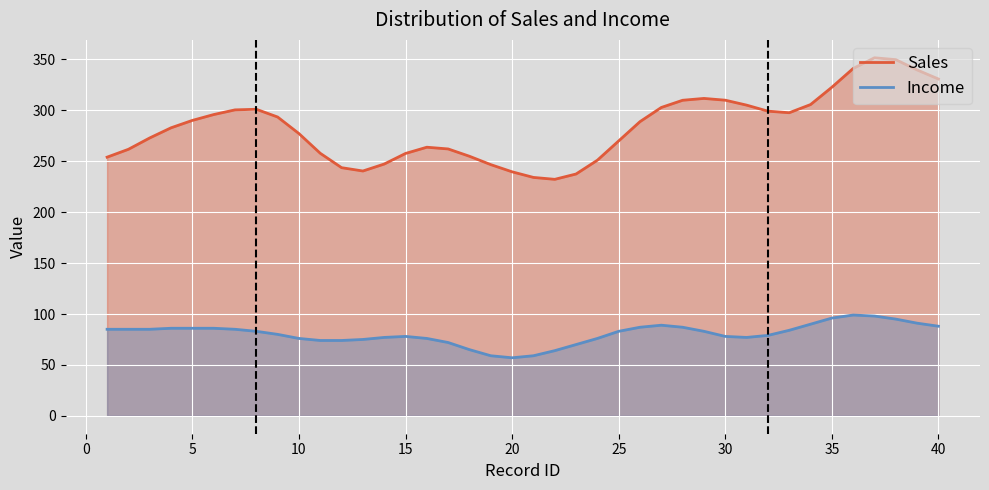

True or false: Sales and Income cross at least once.

False